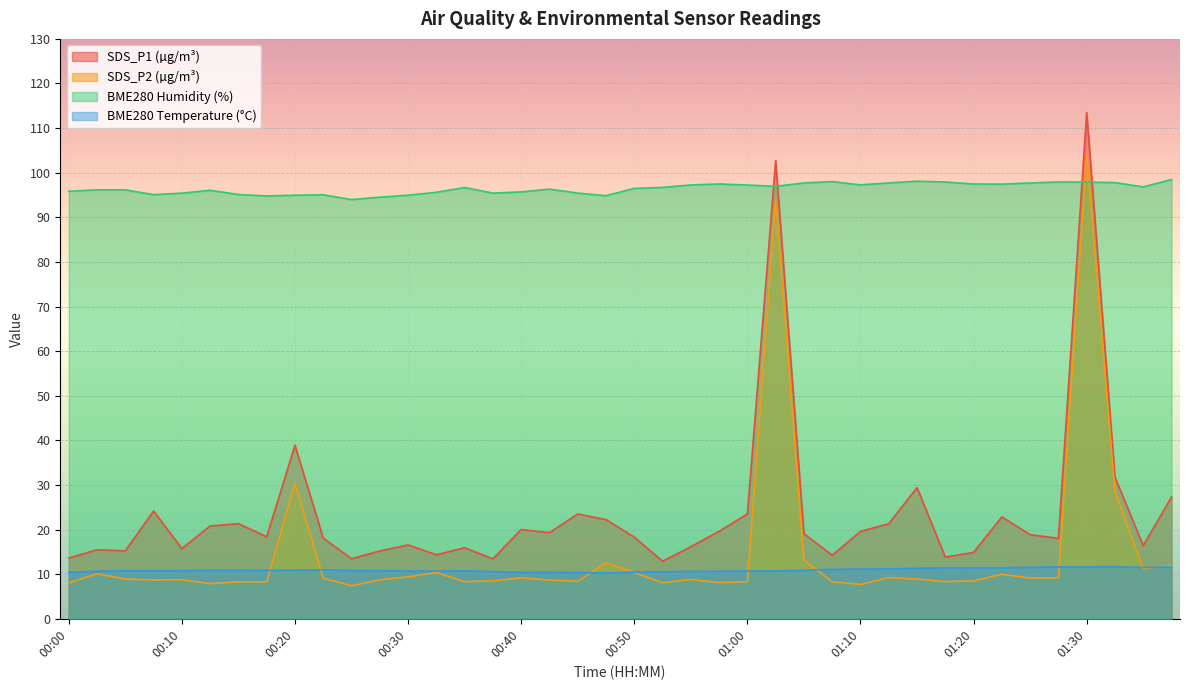

What is the spread (max minus min) of values at 00:15?

86.9